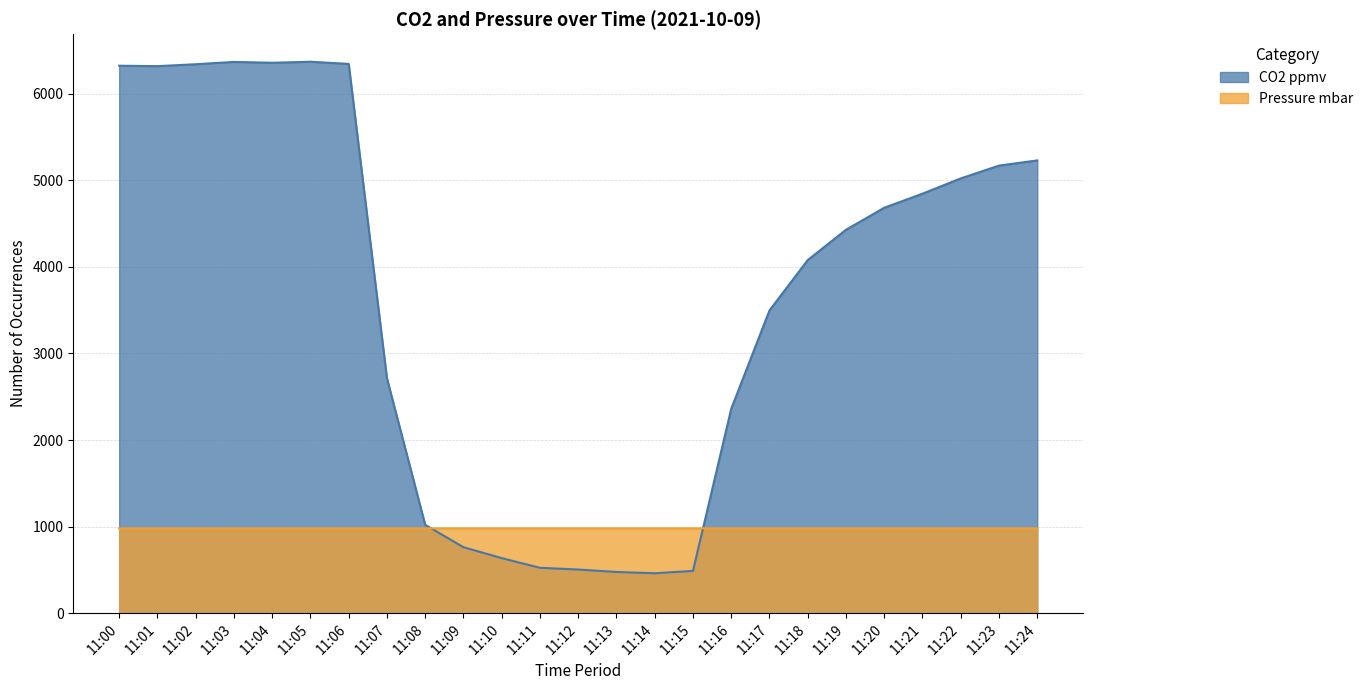

What is the spread (max minus min) of values at 11:19?

3449.1